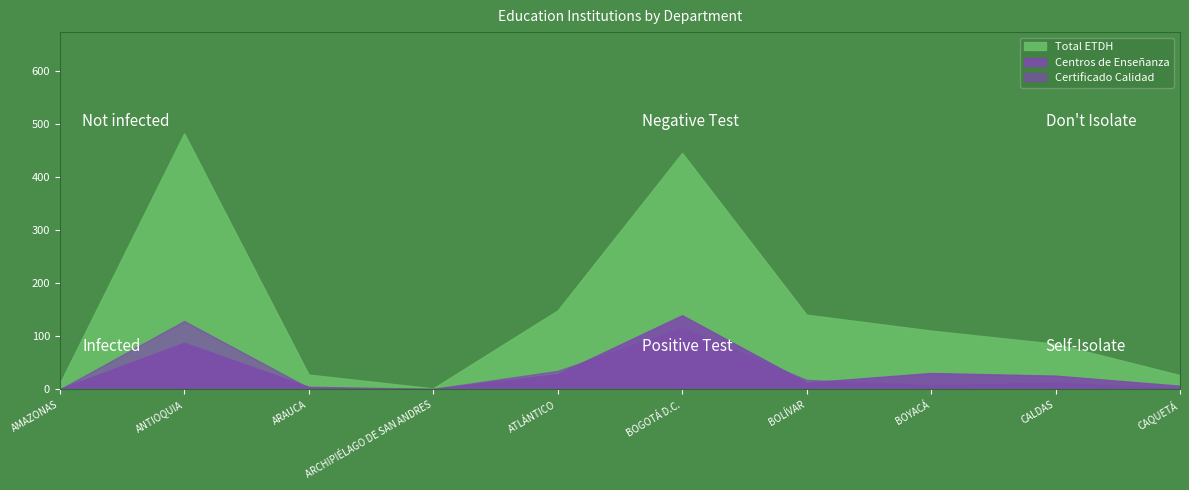

At which category is the sum across all series the highest?

BOGOTÁ D.C.